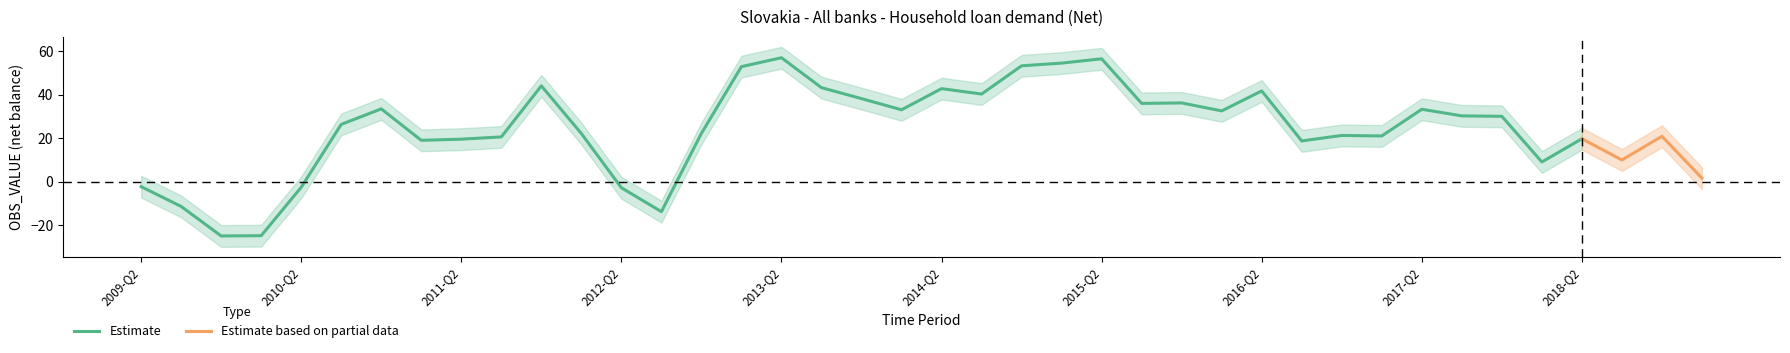

What is the highest value of the Estimate series?

56.9